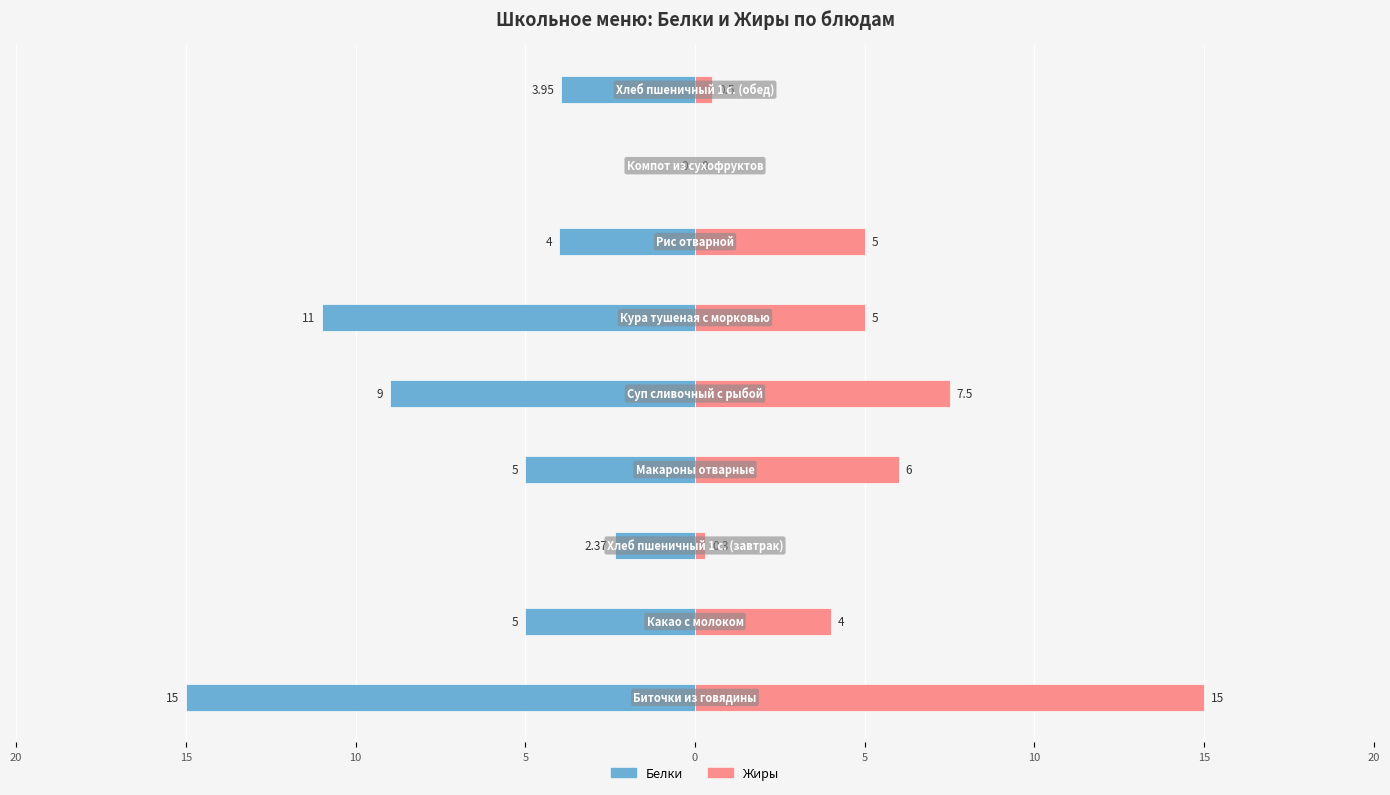

Which series has the widest spread of values?

Белки